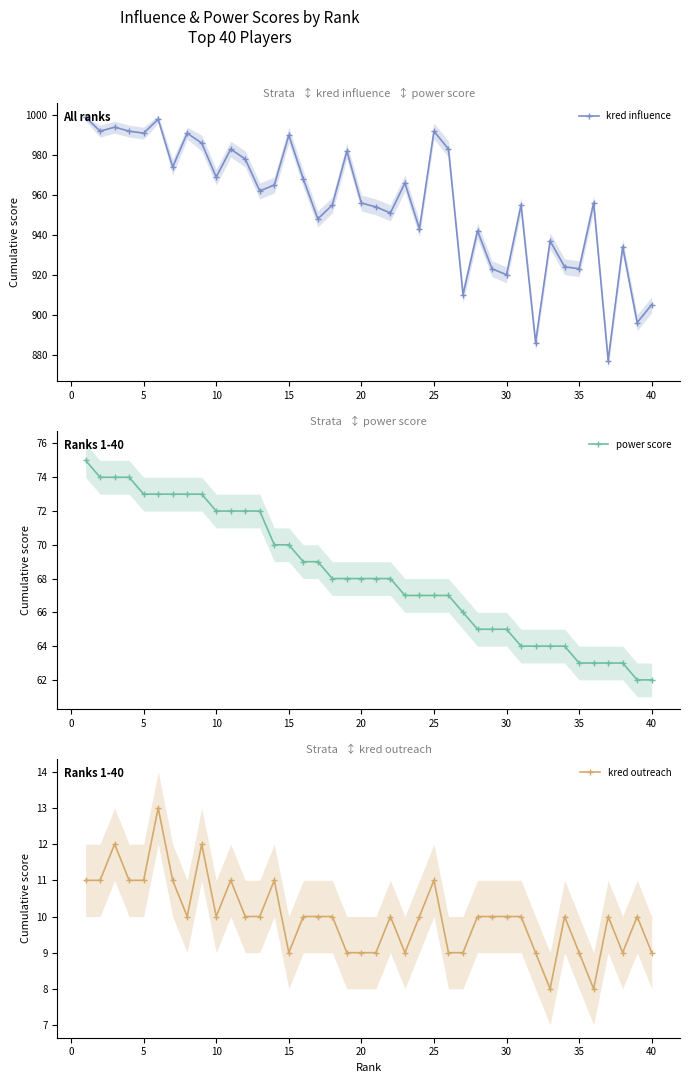

What is the minimum value for power score?

62